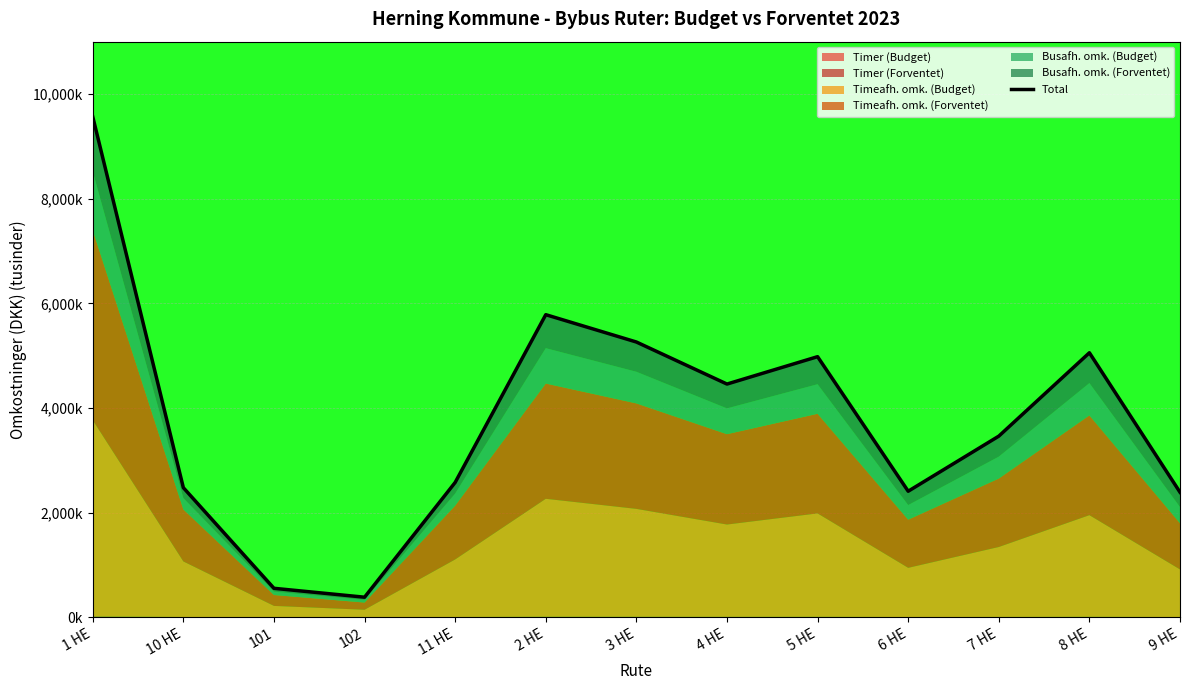

At which category does the chart reach its minimum across all series?

102